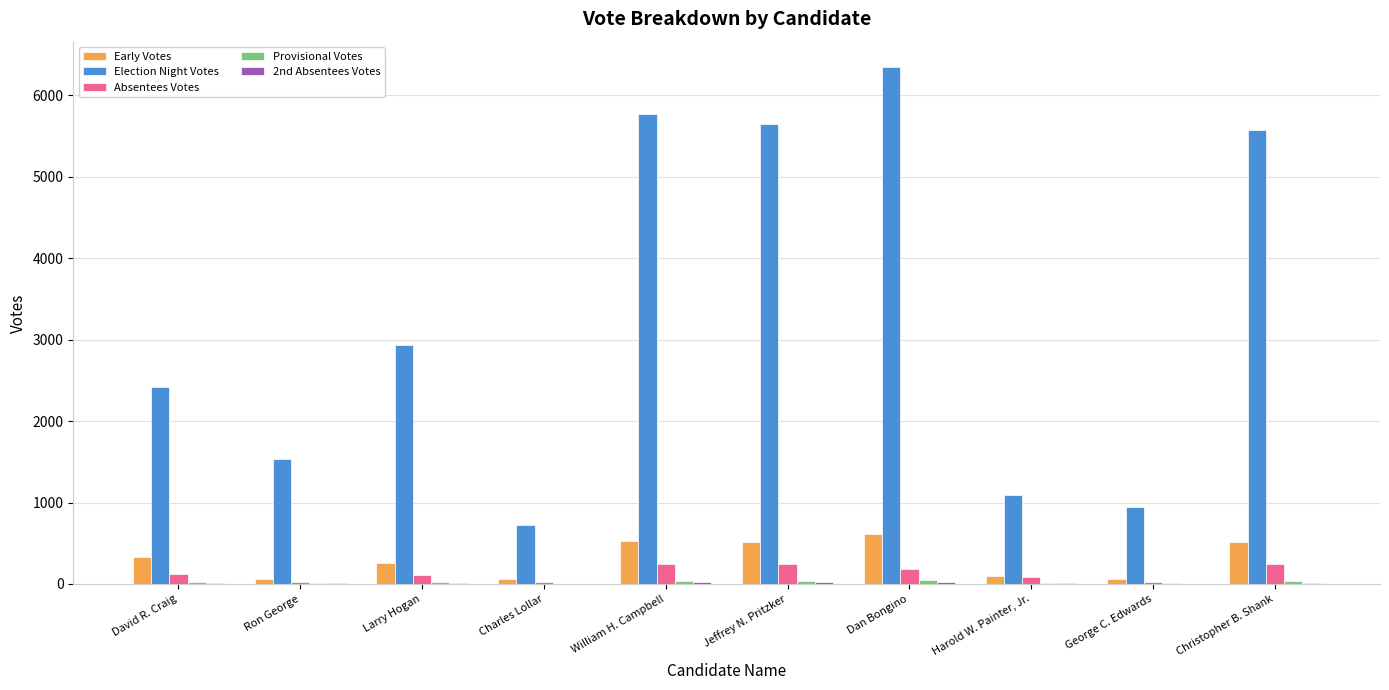

The value of Election Night Votes at Harold W. Painter, Jr. is 1098. True or false?

True